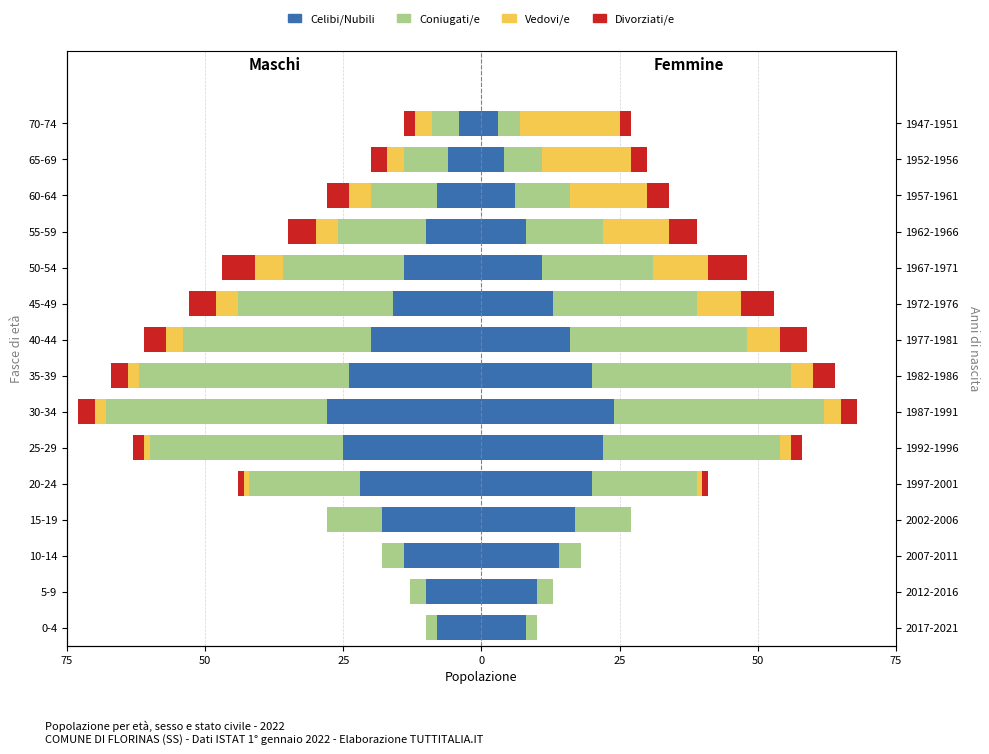

Which has a higher value, 60-64 or 50-54?

60-64